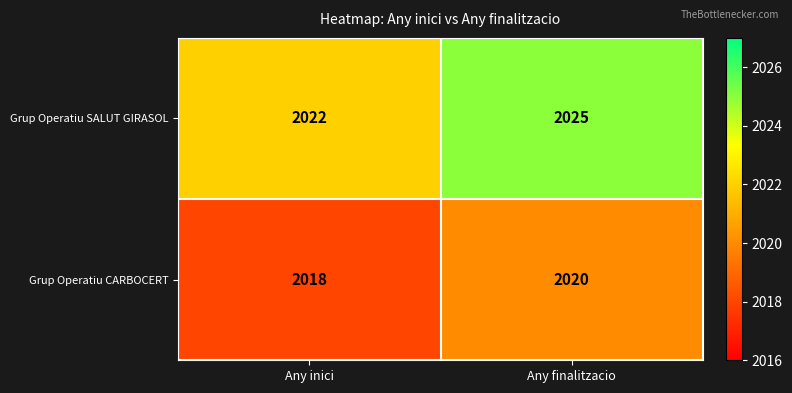

Which series has the widest spread of values?

Grup Operatiu SALUT GIRASOL